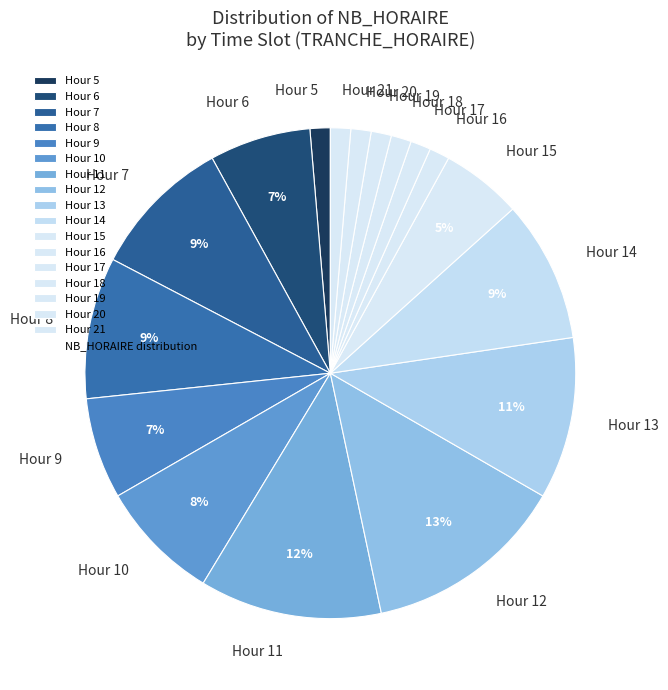

To the nearest percent, what is the average slice percentage?

6%